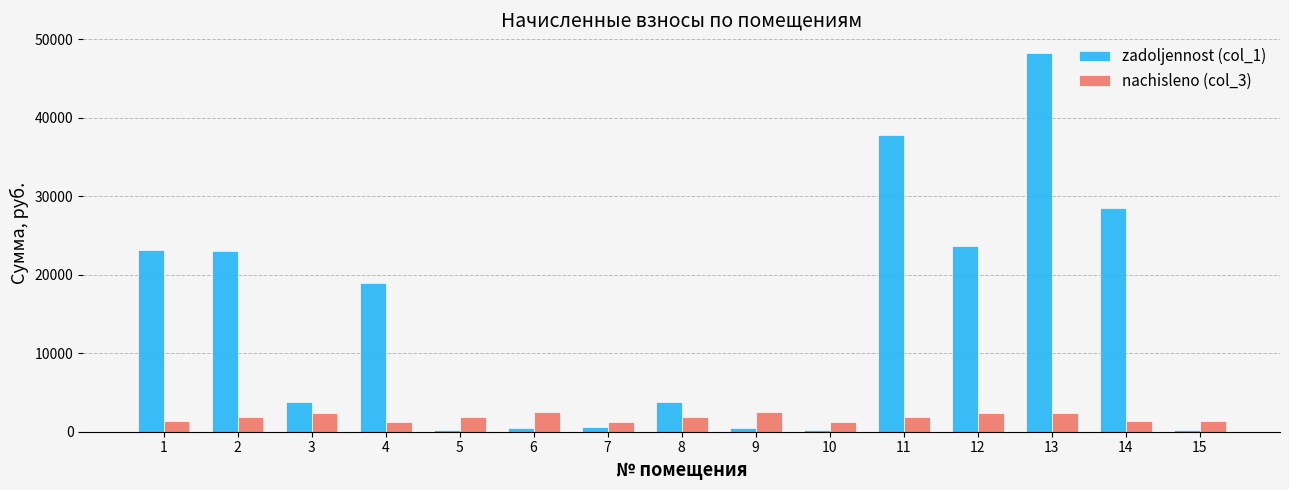

The value of zadoljennost (col_1) at 8 is 3772.7. True or false?

True